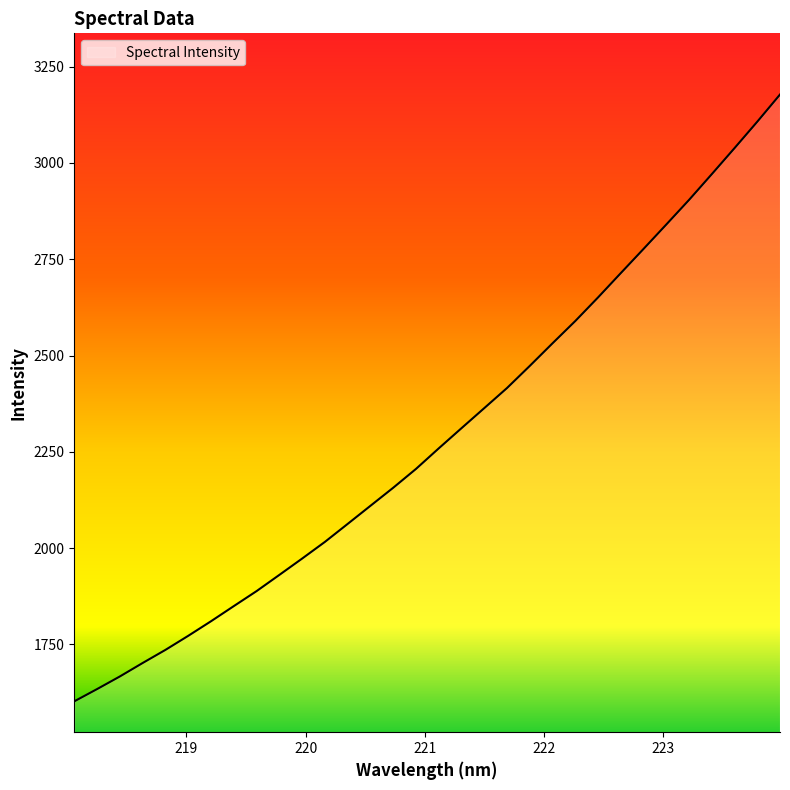

What is the greatest value displayed?

3177.5